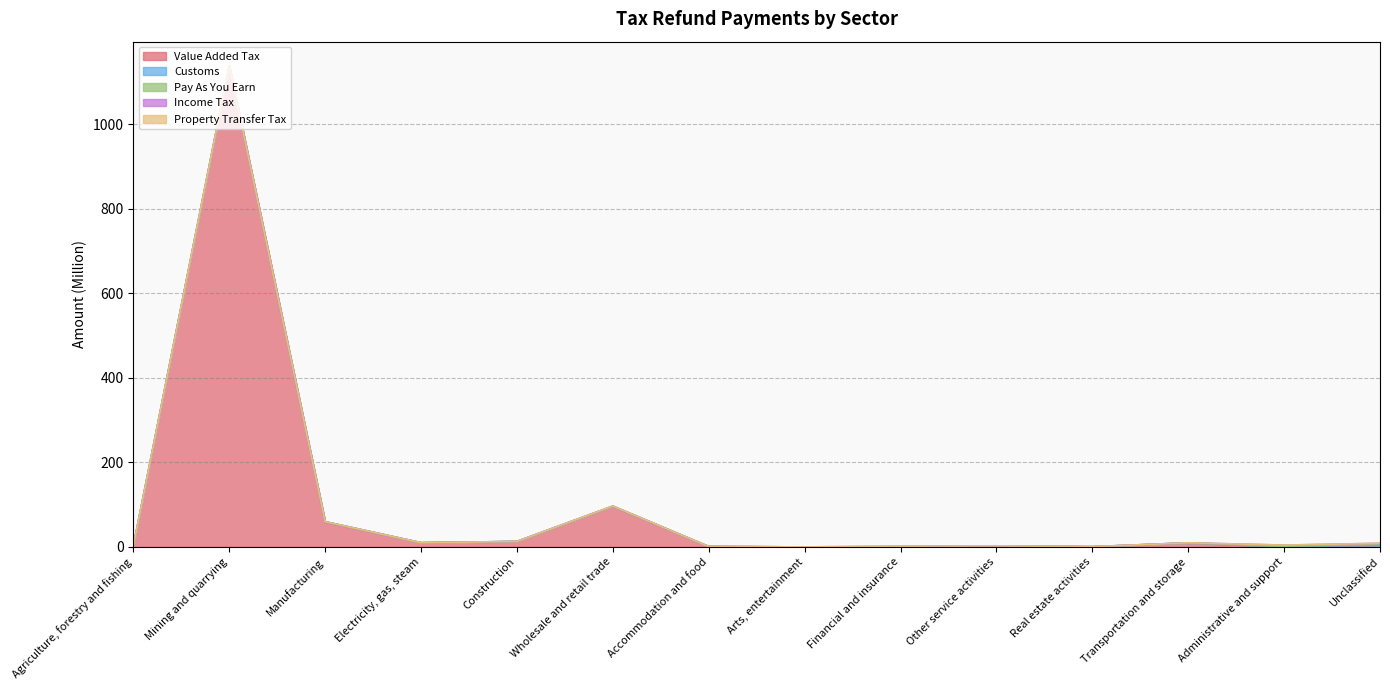

Reading left to right, what are all the values shown in this chart?

Value Added Tax: Agriculture, forestry and fishing=1.8	Mining and quarrying=1138.4	Manufacturing=58.8	Electricity, gas, steam=10.0	Construction=12.8	Wholesale and retail trade=96.1	Accommodation and food=1.0	Arts, entertainment=0.0	Financial and insurance=0.0	Other service activities=2.0	Real estate activities=0.5	Transportation and storage=9.3	Administrative and support=0.9	Unclassified=4.2
Customs: Agriculture, forestry and fishing=0.1	Mining and quarrying=0.0	Manufacturing=0.8	Electricity, gas, steam=0.0	Construction=0.2	Wholesale and retail trade=0.1	Accommodation and food=0.0	Arts, entertainment=0.0	Financial and insurance=0.0	Other service activities=0.3	Real estate activities=0.0	Transportation and storage=0.5	Administrative and support=0.0	Unclassified=0.3
Pay As You Earn: Agriculture, forestry and fishing=0.0	Mining and quarrying=0.0	Manufacturing=0.0	Electricity, gas, steam=0.0	Construction=0.0	Wholesale and retail trade=0.4	Accommodation and food=0.0	Arts, entertainment=0.0	Financial and insurance=0.0	Other service activities=0.2	Real estate activities=0.1	Transportation and storage=0.0	Administrative and support=0.0	Unclassified=2.7
Income Tax: Agriculture, forestry and fishing=0.0	Mining and quarrying=0.0	Manufacturing=0.0	Electricity, gas, steam=0.0	Construction=0.0	Wholesale and retail trade=0.0	Accommodation and food=0.0	Arts, entertainment=0.0	Financial and insurance=1.8	Other service activities=0.2	Real estate activities=0.0	Transportation and storage=0.0	Administrative and support=3.4	Unclassified=1.4
Property Transfer Tax: Agriculture, forestry and fishing=0.0	Mining and quarrying=0.0	Manufacturing=0.0	Electricity, gas, steam=0.0	Construction=0.0	Wholesale and retail trade=0.0	Accommodation and food=0.0	Arts, entertainment=0.0	Financial and insurance=0.0	Other service activities=0.0	Real estate activities=0.0	Transportation and storage=0.0	Administrative and support=0.0	Unclassified=0.0